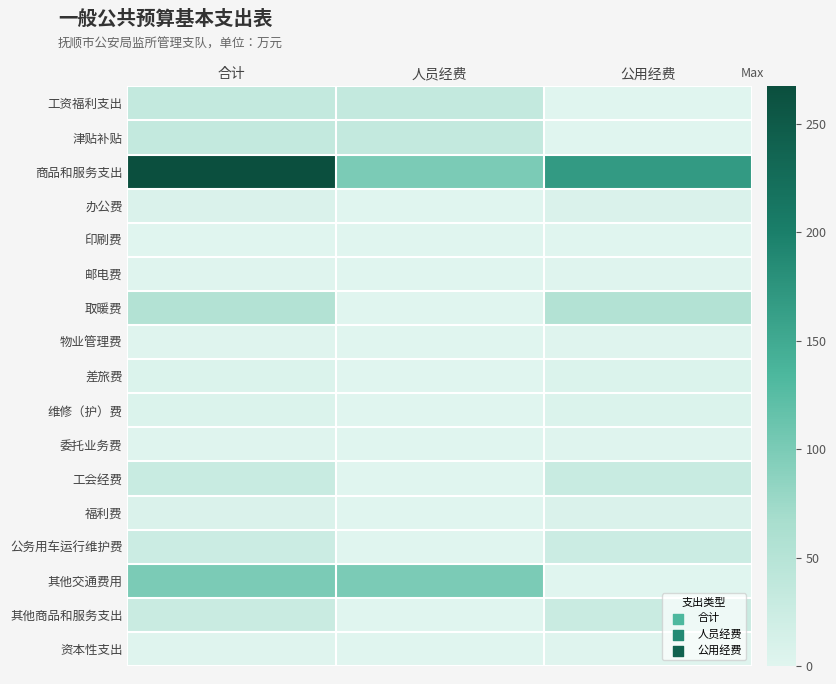

Which series has the largest range (max minus min)?

商品和服务支出